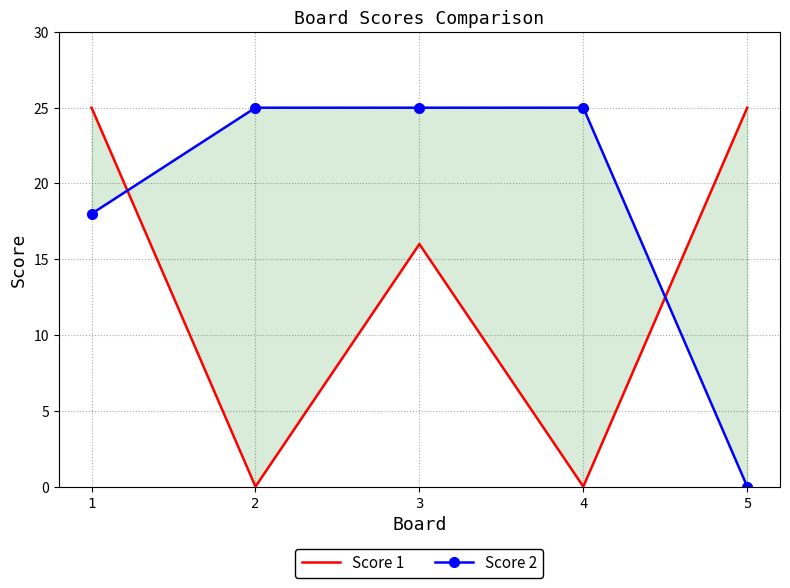

Reading right to left, transcribe all the data shown in this chart.

Score 1: 25	0	16	0	25
Score 2: 0	25	25	25	18